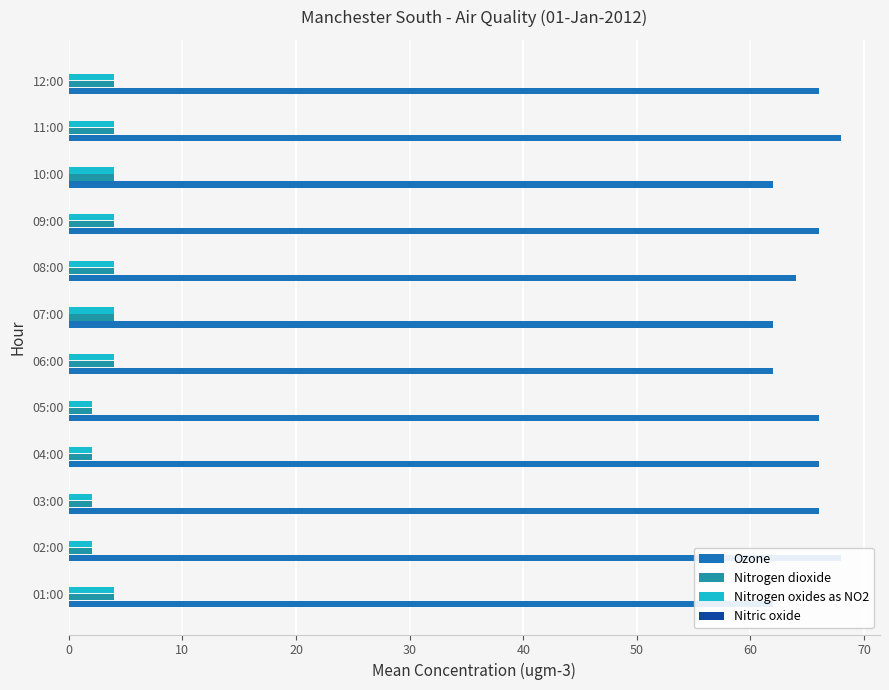

Which series has the widest spread of values?

Ozone